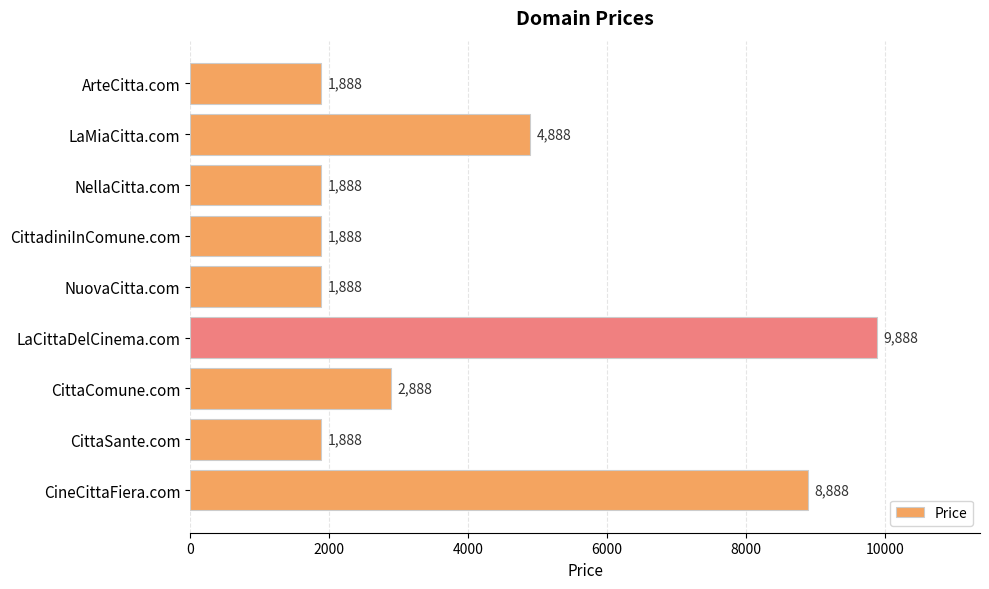

Which label corresponds to the largest value in the chart?

LaCittaDelCinema.com